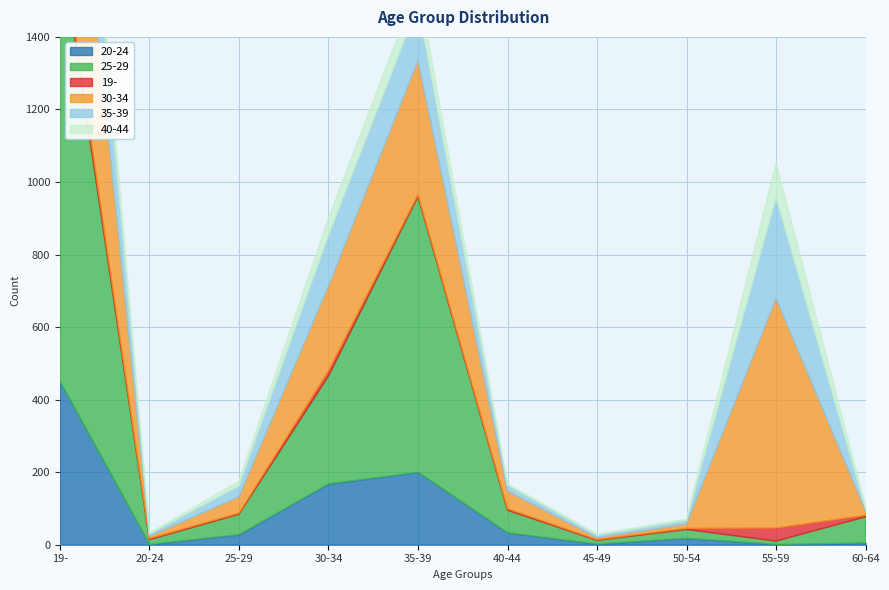

Reading left to right, transcribe all the data shown in this chart.

20-24: 450	1	28	168	200	33	2	18	1	5
25-29: 1222	13	56	297	760	62	10	24	9	72
19-: 31	3	3	14	5	4	2	3	36	4
30-34: 720	6	45	234	369	49	5	12	633	12
35-39: 360	6	30	139	152	16	7	10	277	5
40-44: 137	3	13	48	62	4	3	4	96	8